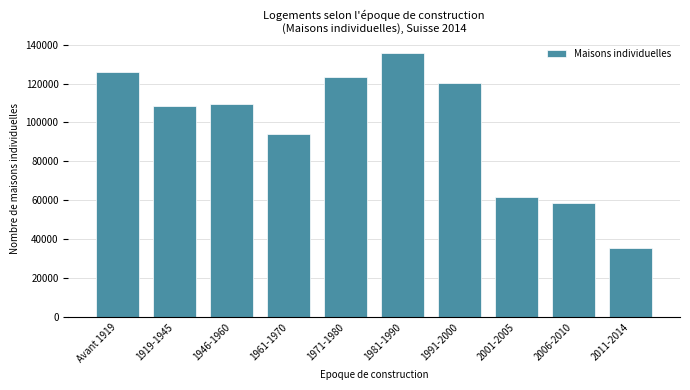

Reading left to right, transcribe all the data shown in this chart.

Avant 1919=126037	1919-1945=108711	1946-1960=109345	1961-1970=94154	1971-1980=123511	1981-1990=135451	1991-2000=120455	2001-2005=61655	2006-2010=58826	2011-2014=35674